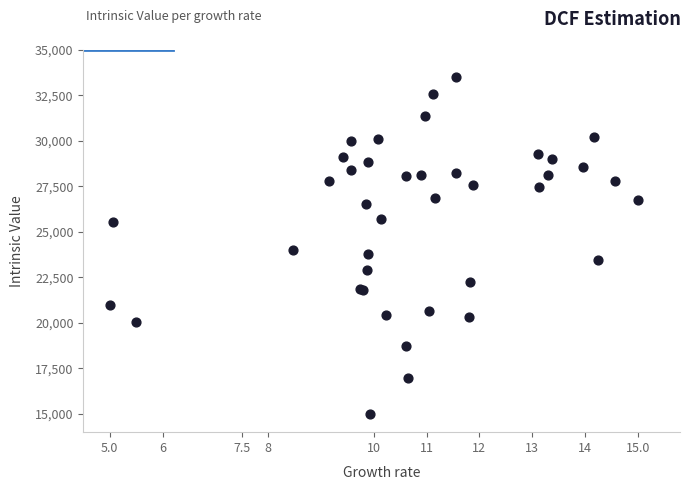

What Y value in the scatter plot is closest to 24250?

24020.7